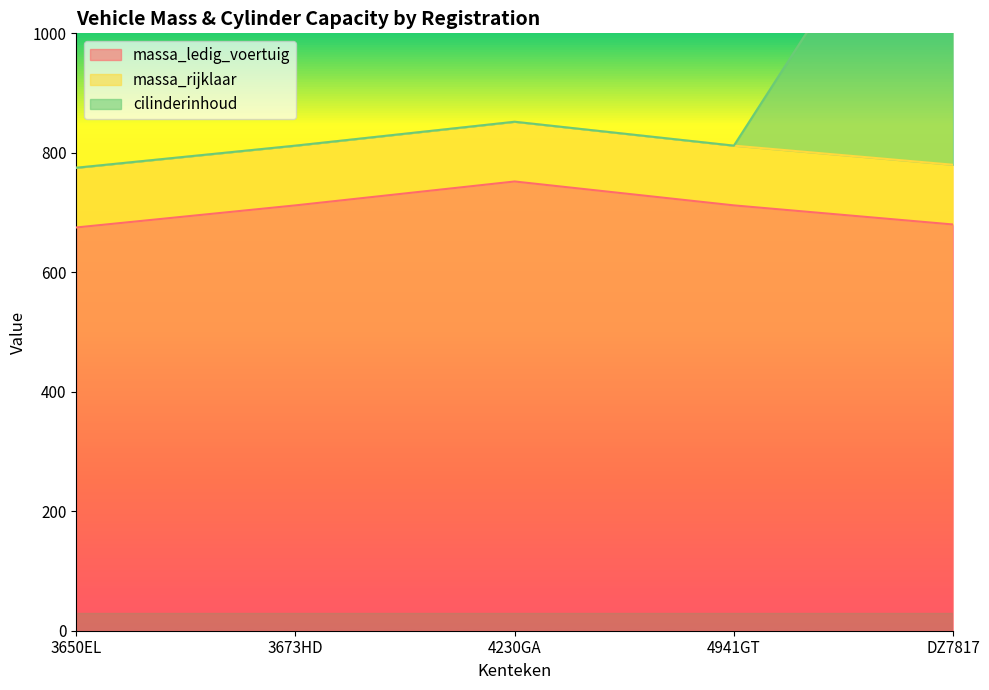

True or false: massa_rijklaar and massa_ledig_voertuig cross at least once.

False